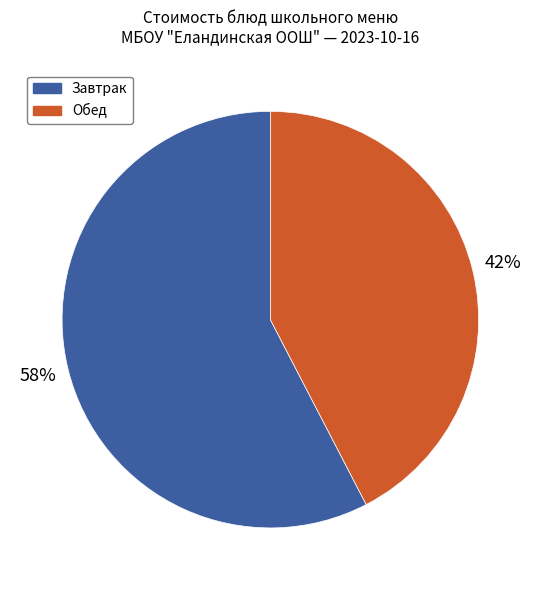

Does any single category account for the majority?

Yes